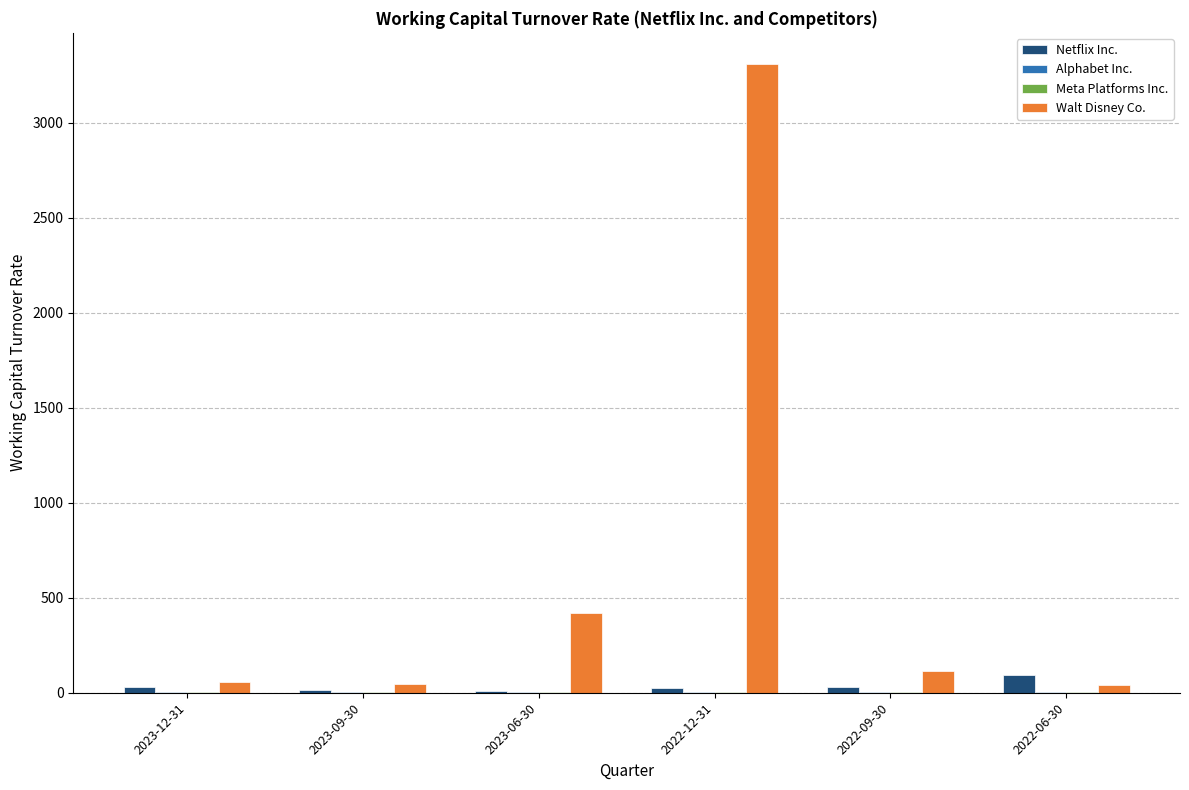

Which series has the largest total across all categories?

Walt Disney Co.